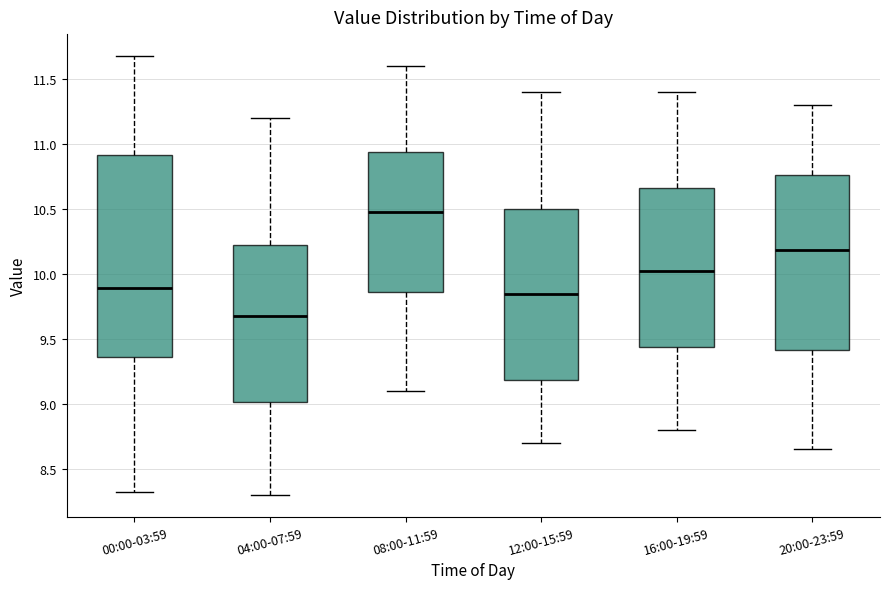

Which box's median line is the highest?

08:00-11:59